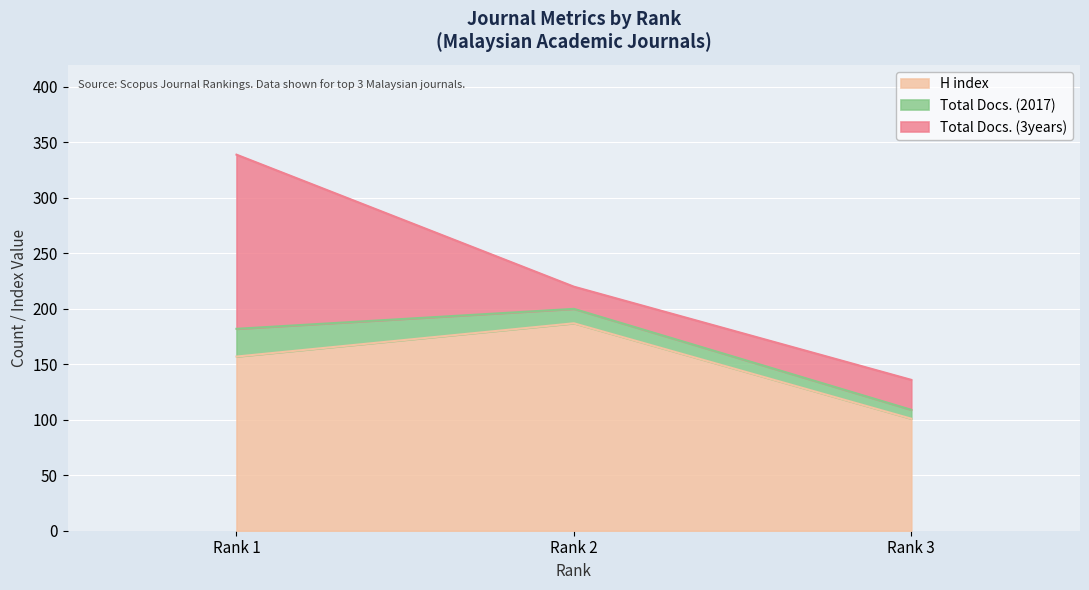

Which category has the lowest value in the H index series?

Rank 3